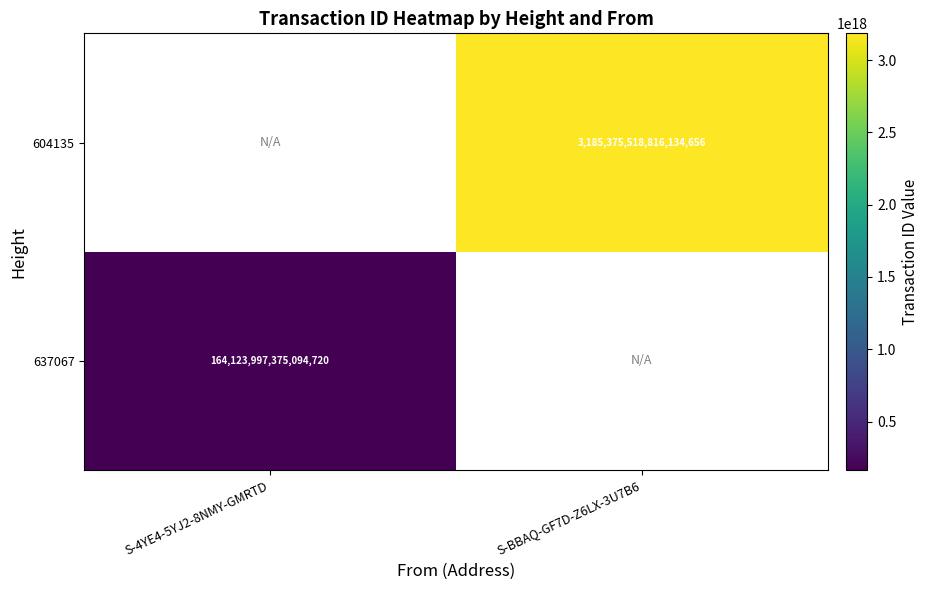

The value of 637067 at S-4YE4-5YJ2-8NMY-GMRTD is 164123997375094720. True or false?

True